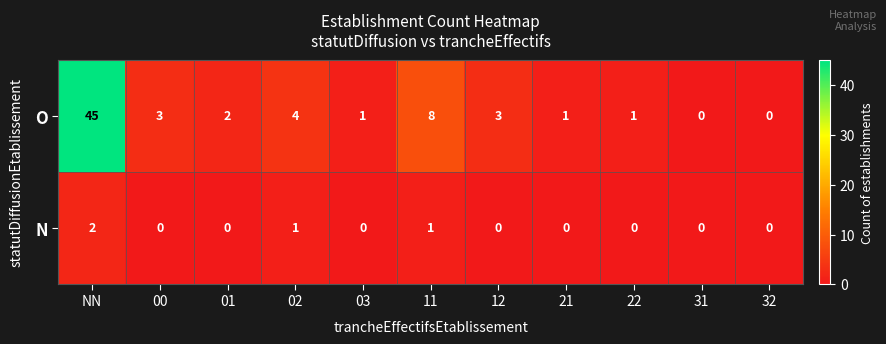

At how many categories does at least one series exceed 28?

1